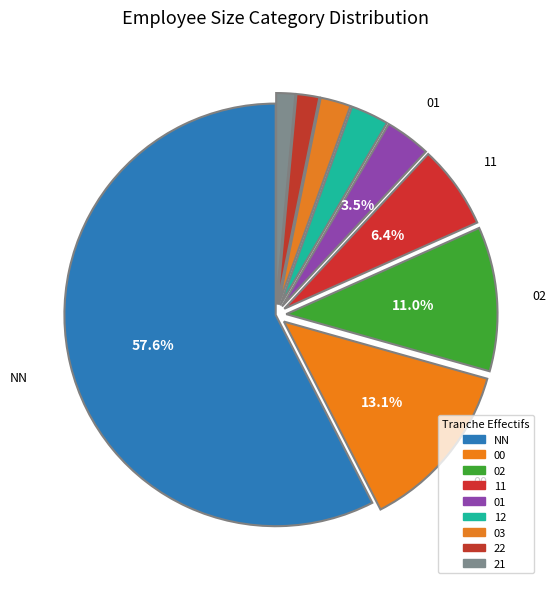

How many slices are in this pie chart?

9